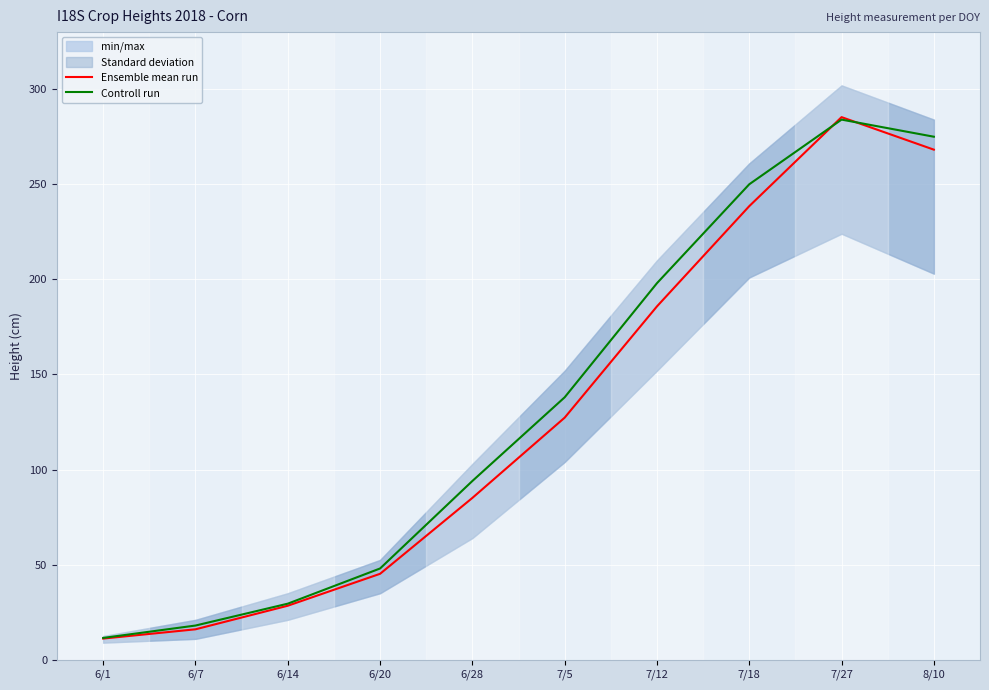

Where is Controll run nearest to the value 147?

7/5